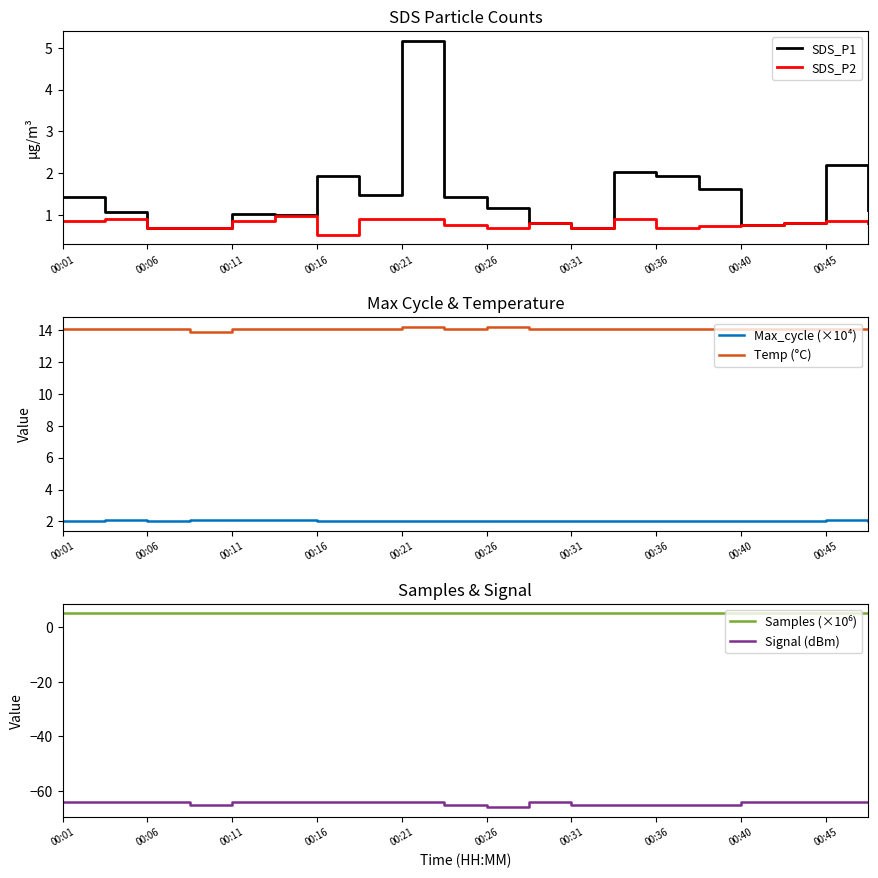

True or false: Signal (dBm) has a value of -64.0 at 00:45.

True